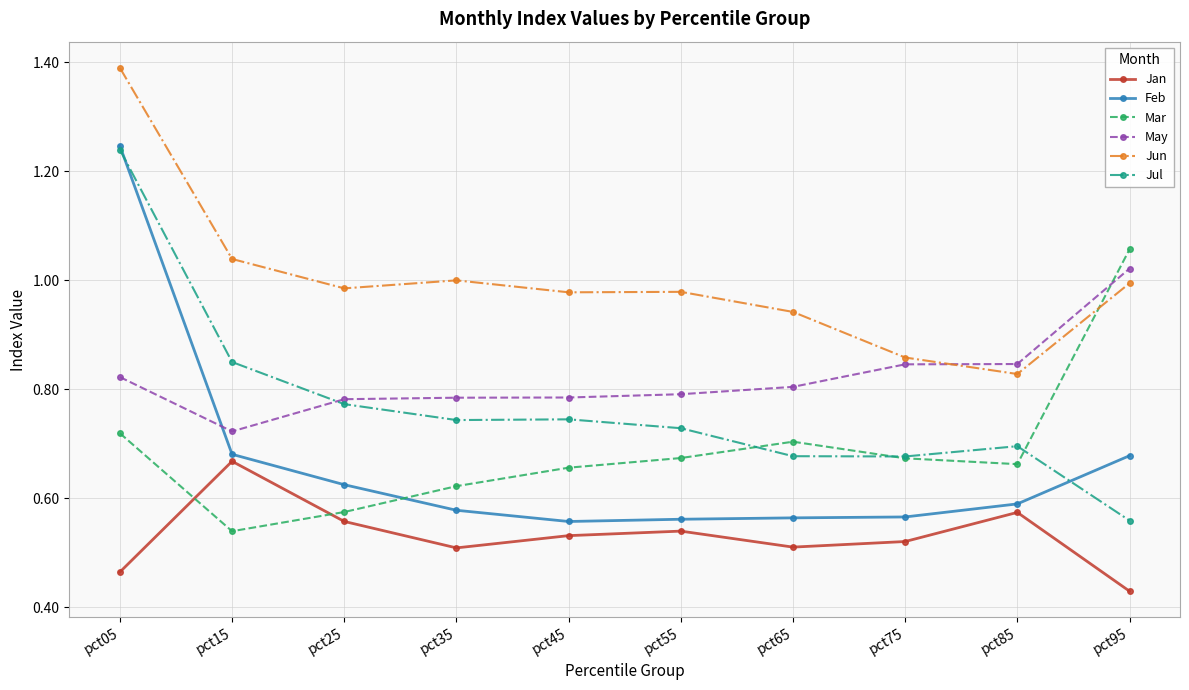

Count the Feb values in the range 0 to 1.

9